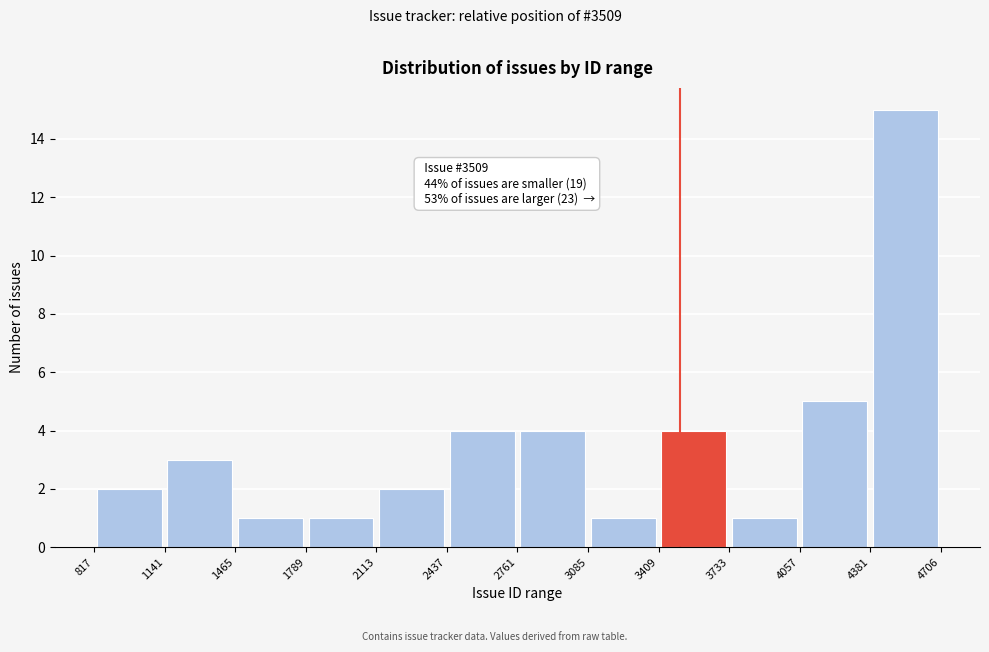

Which range on the x-axis has the tallest bar?

4381 to 4706